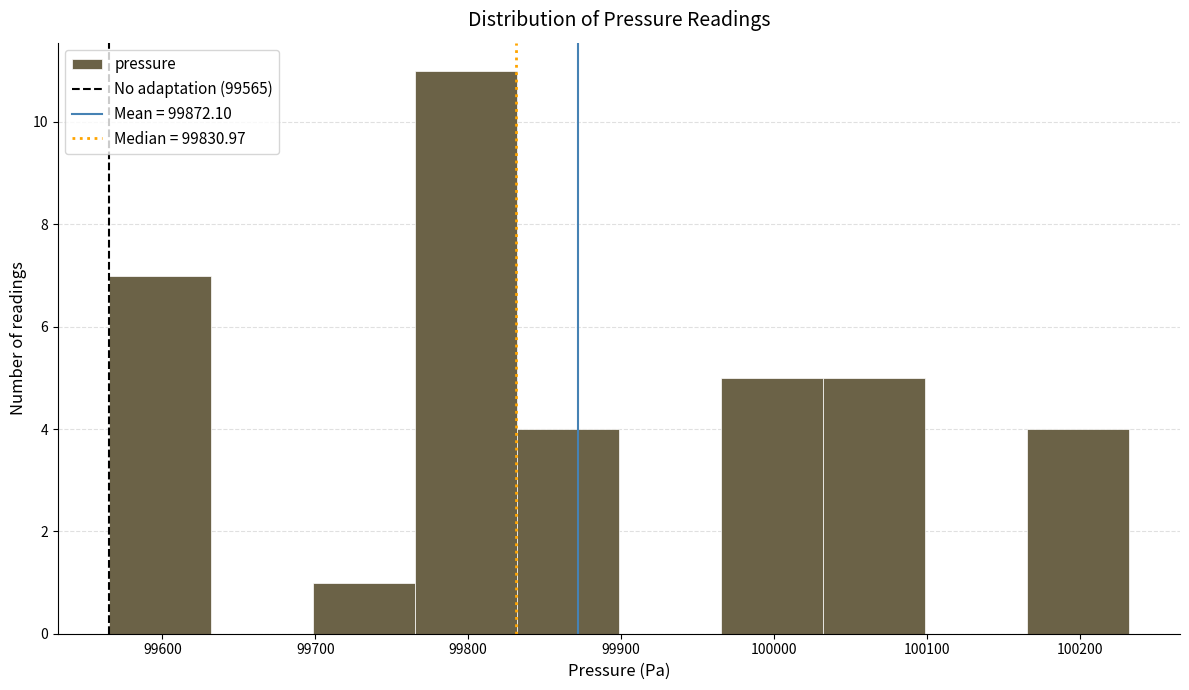

How tall is the bar that spans 99700 to 99770 on the x-axis? Neither the bar edges nor the heights are printed on the chart, so give them approximately, as read against the axes.

1